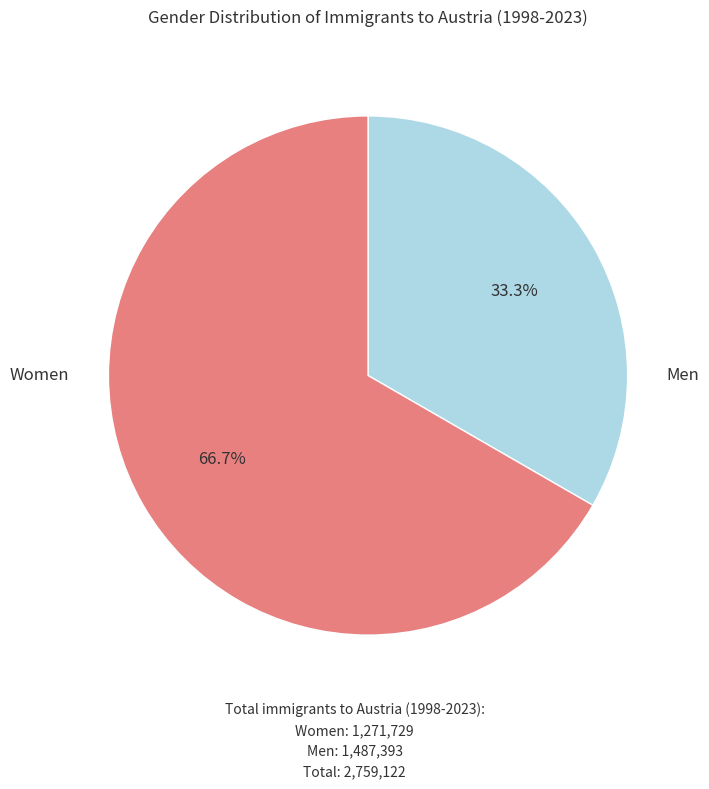

Is there a majority slice in this chart?

Yes